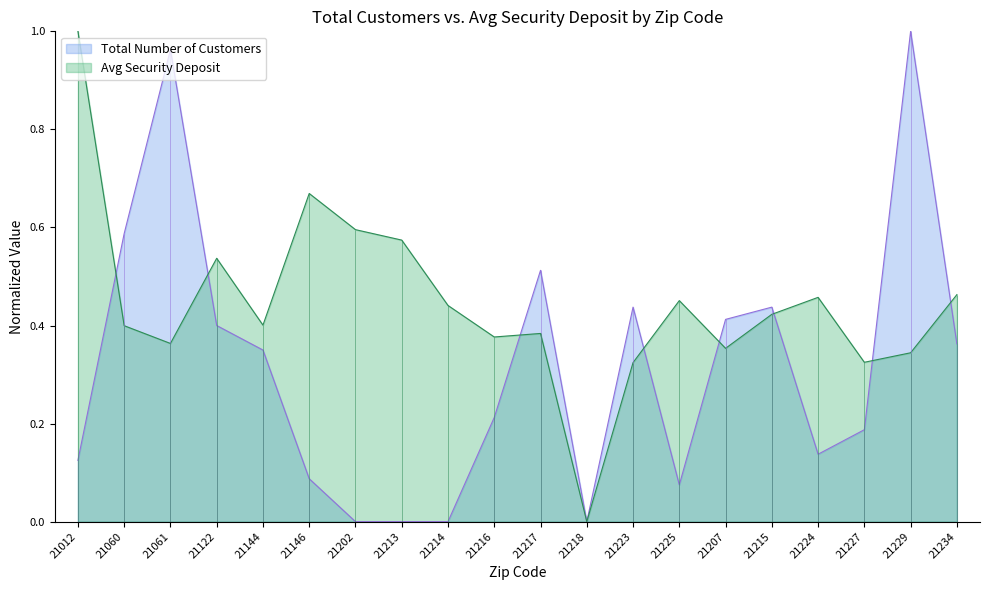

True or false: Total Number of Customers has a value of 0.2 at 21216.

True